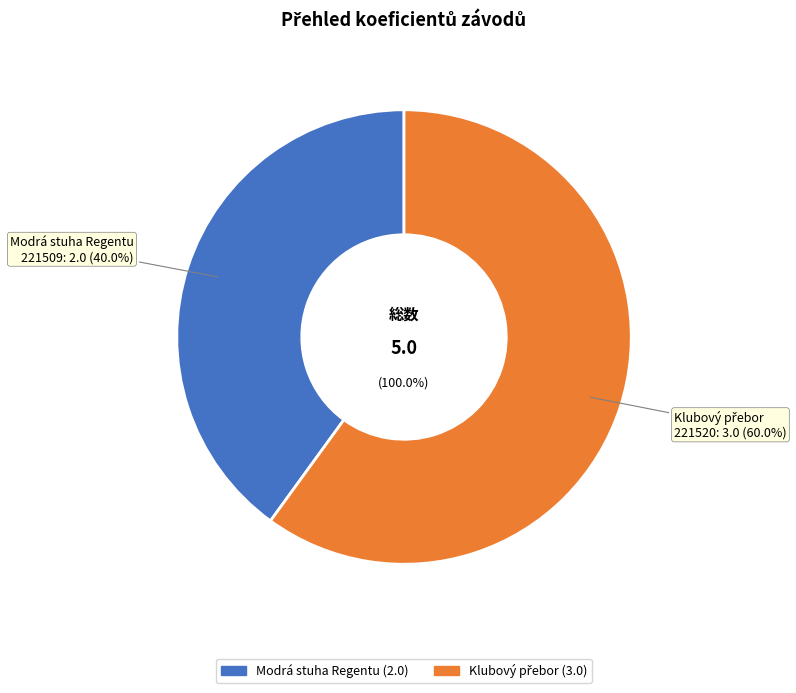

Combined, what portion of the pie is 221509 and 221520?

100.0%